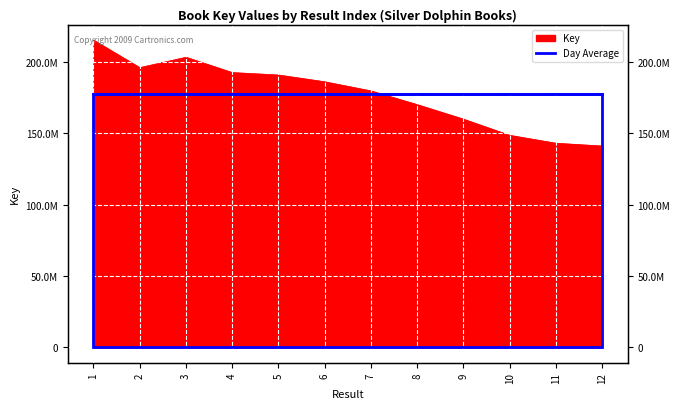

How many interior local valleys (lower than both neighbors) does the data have?

1